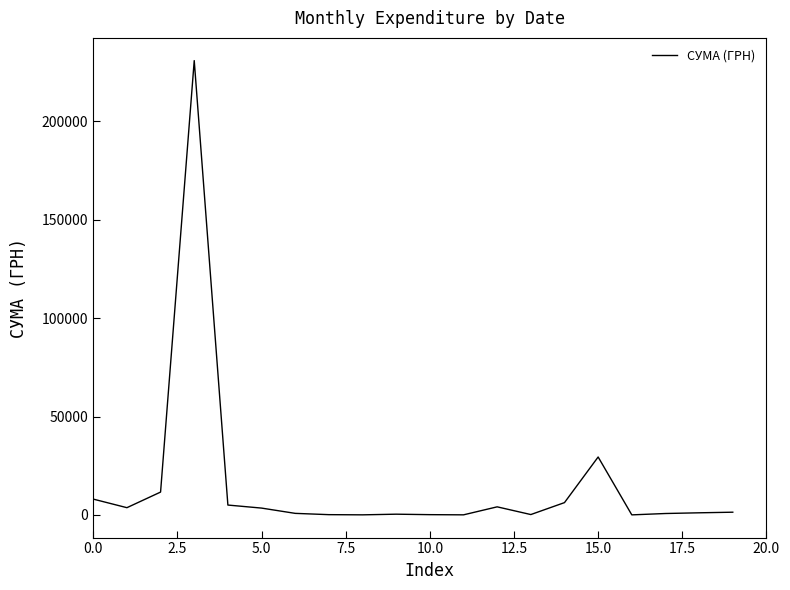

What is the difference between the maximum and minimum values?

230824.8